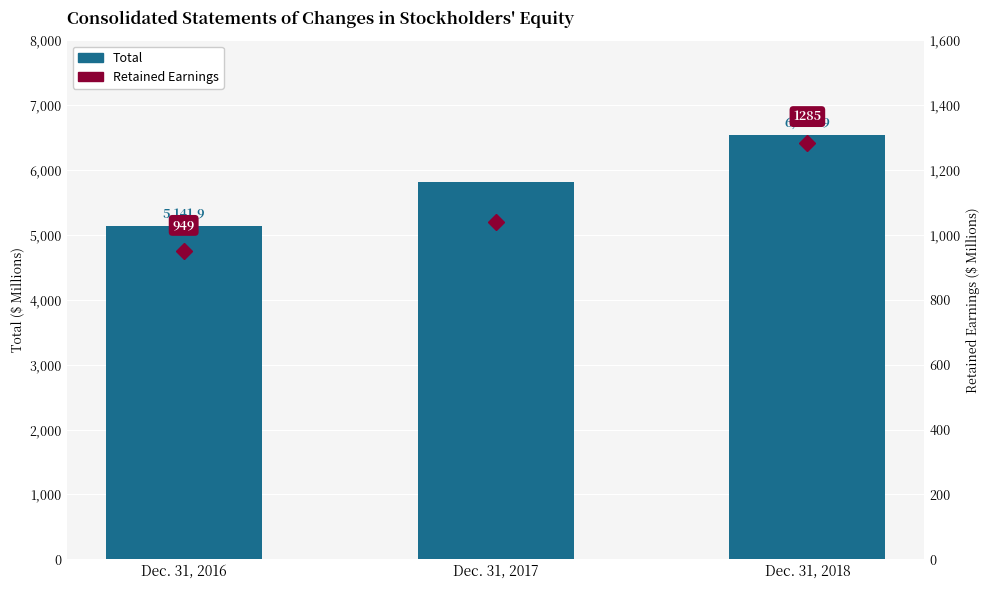

What is the total value across all series at Dec. 31, 2017?

6860.1